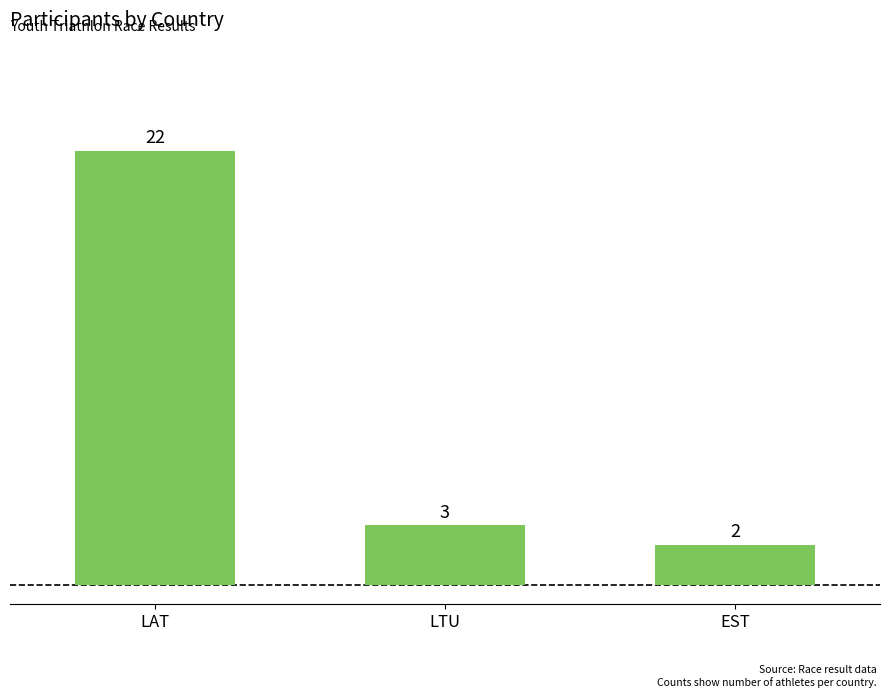

Where is the data nearest to the value 12?

LTU